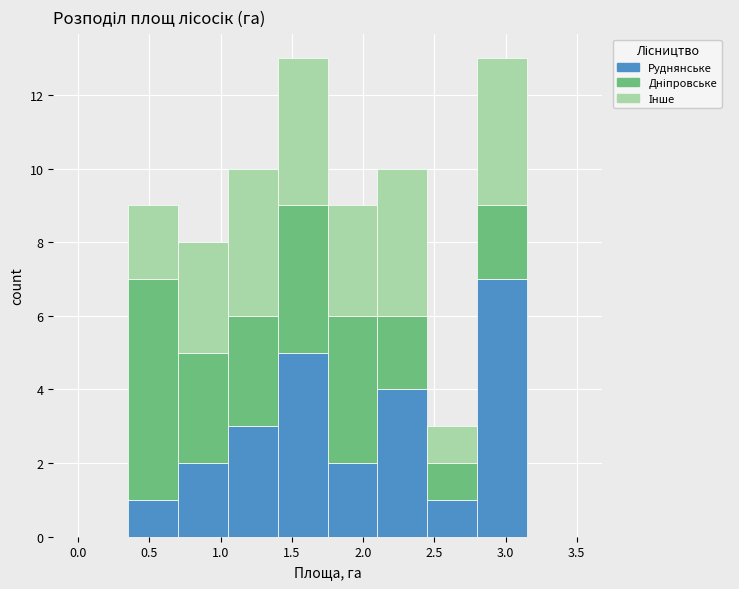

Reading left to right, transcribe this chart: for each stacked bar, give the range it covers on the x-axis and its total height. The values are not printed on the chart, so give them approximately, as read against the axis.

0.00 to 0.35: 0
0.35 to 0.70: 9
0.70 to 1.05: 8
1.05 to 1.40: 10
1.40 to 1.75: 13
1.75 to 2.10: 9
2.10 to 2.45: 10
2.45 to 2.80: 3
2.80 to 3.15: 13
3.15 to 3.50: 0